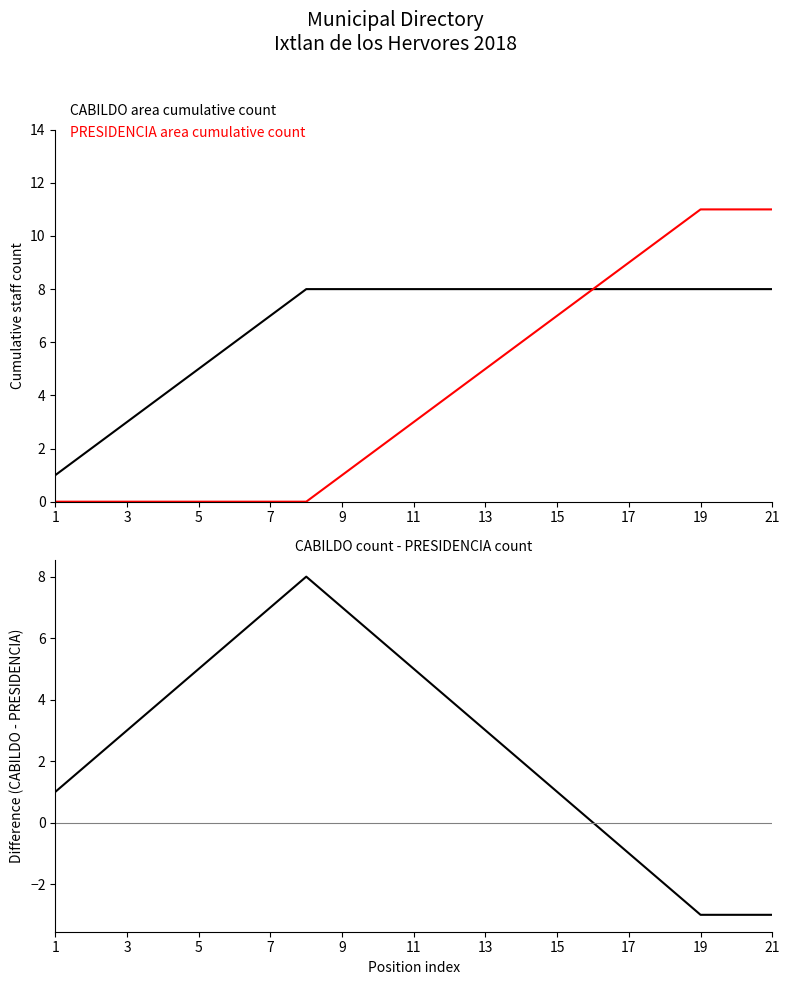

Reading left to right, transcribe all the data shown in this chart.

CABILDO area cumulative count: 1	2	3	4	5	6	7	8	8	8	8	8	8	8	8	8	8	8	8	8	8
PRESIDENCIA area cumulative count: 0	0	0	0	0	0	0	0	1	2	3	4	5	6	7	8	9	10	11	11	11
CABILDO minus PRESIDENCIA: 1	2	3	4	5	6	7	8	7	6	5	4	3	2	1	0	-1	-2	-3	-3	-3